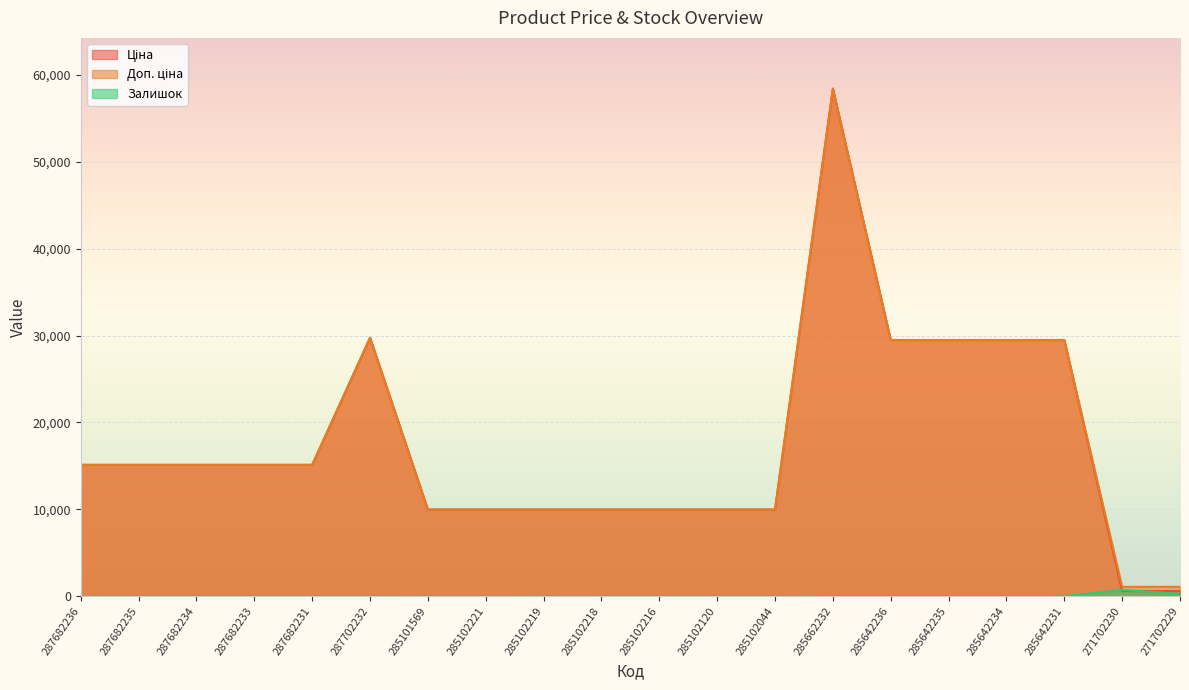

Reading right to left, what are all the values shown in this chart?

Ціна: 589.9	589.9	29491.5	29491.5	29491.5	29491.5	58426.5	9975.0	9975.0	9975.0	9975.0	9975.0	9975.0	9975.0	29747.2	15120.0	15120.0	15120.0	15120.0	15120.0
Доп. ціна: 1081.7	1081.7	29491.5	29491.5	29491.5	29491.5	58426.5	9975.0	9975.0	9975.0	9975.0	9975.0	9975.0	9975.0	29747.2	15120.0	15120.0	15120.0	15120.0	15120.0
Залишок: 273.0	736.0	11.0	10.0	13.0	16.0	14.0	1.0	0.0	0.0	3.0	9.0	5.0	7.0	0.0	0.0	0.0	0.0	0.0	0.0